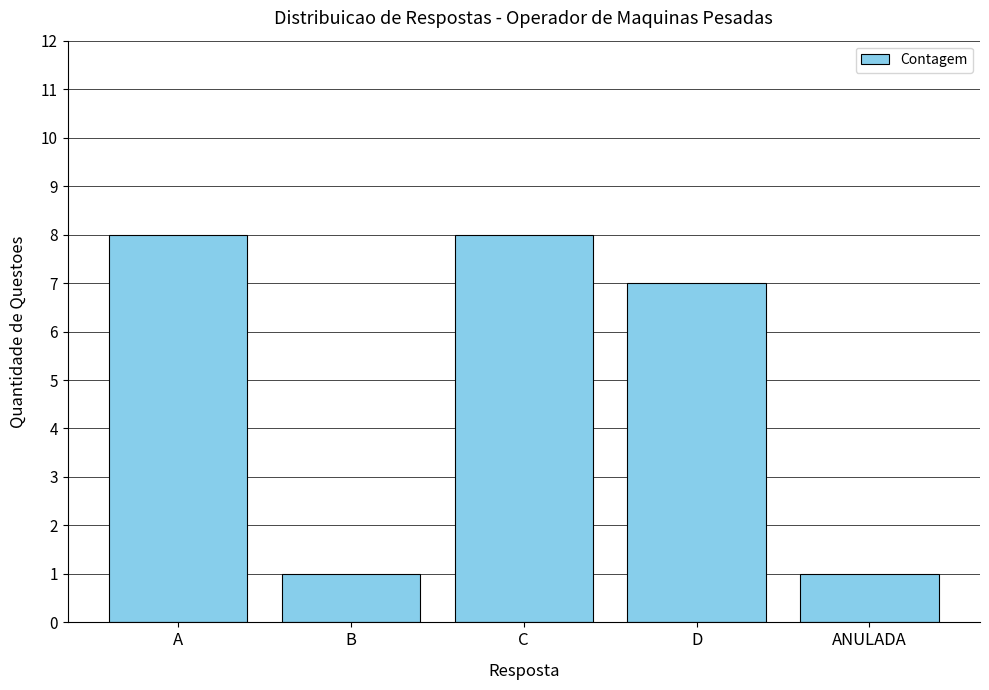

What is the difference between the maximum and minimum values?

7